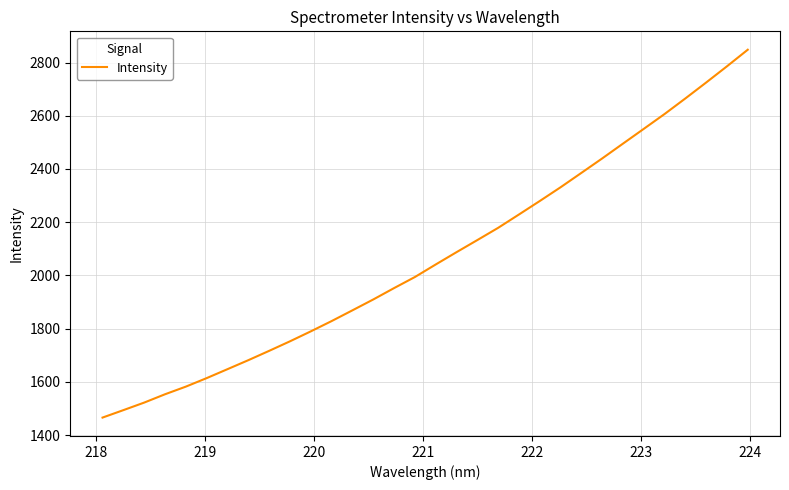

What is the minimum value shown in the chart?

1466.0